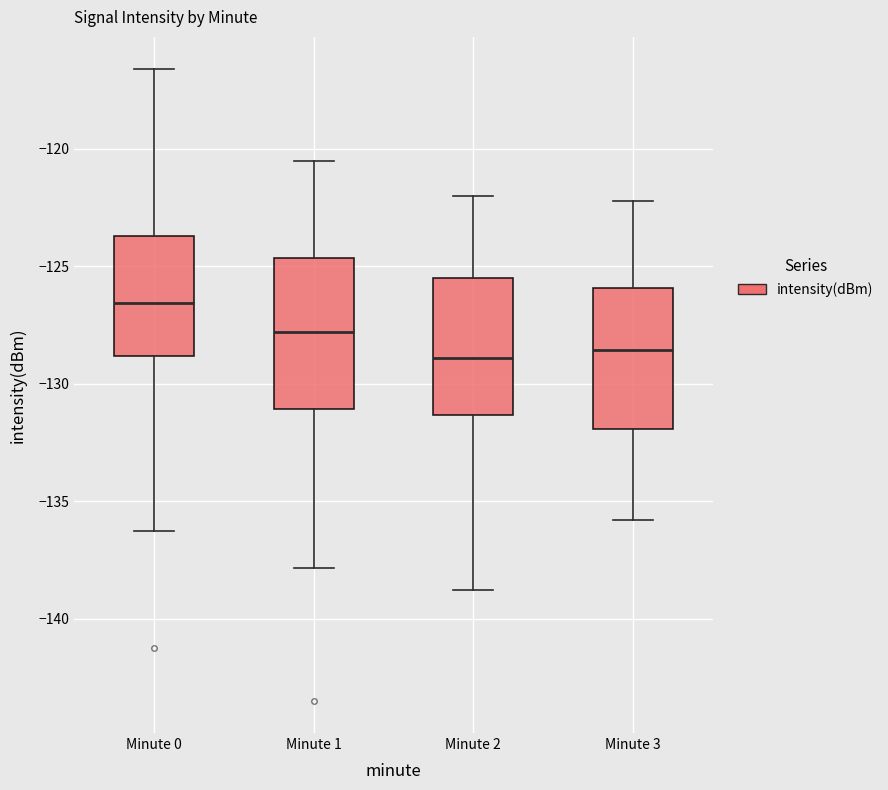

Reading left to right, read every box against the y-axis: the position of its median line, the range the box covers, and the ends of its whiskers. The values are not printed on the chart, so give them approximately, as read against the axis.

Minute 0: median -126.5, box -129.0 to -123.5, whiskers -136.5 to -116.5
Minute 1: median -128.0, box -131.0 to -124.5, whiskers -138.0 to -120.5
Minute 2: median -129.0, box -131.5 to -125.5, whiskers -139.0 to -122.0
Minute 3: median -128.5, box -132.0 to -126.0, whiskers -136.0 to -122.0